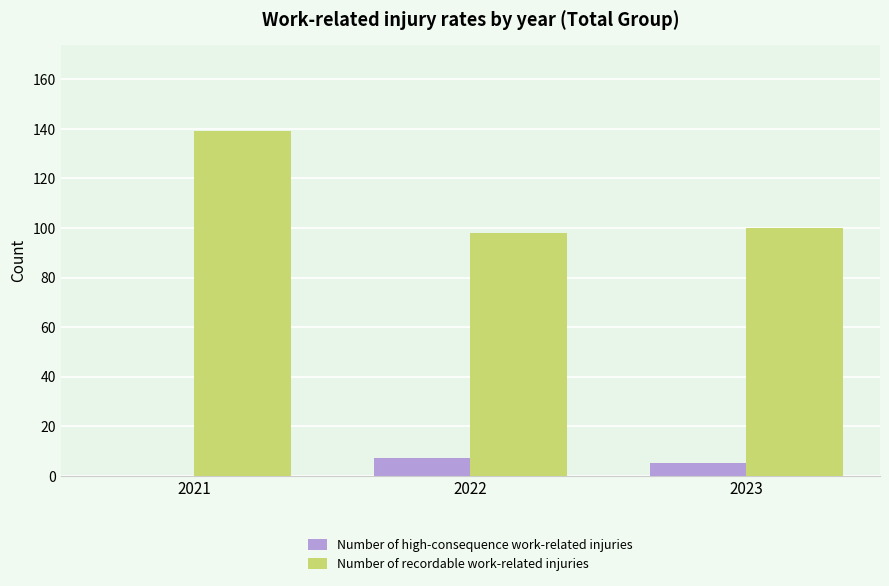

What are all the series names shown in the legend?

Number of high-consequence work-related injuries, Number of recordable work-related injuries